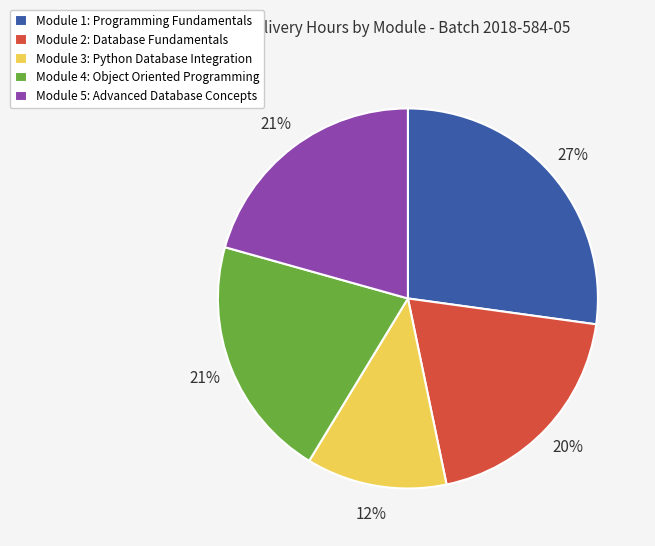

How many segments does this pie chart have?

5